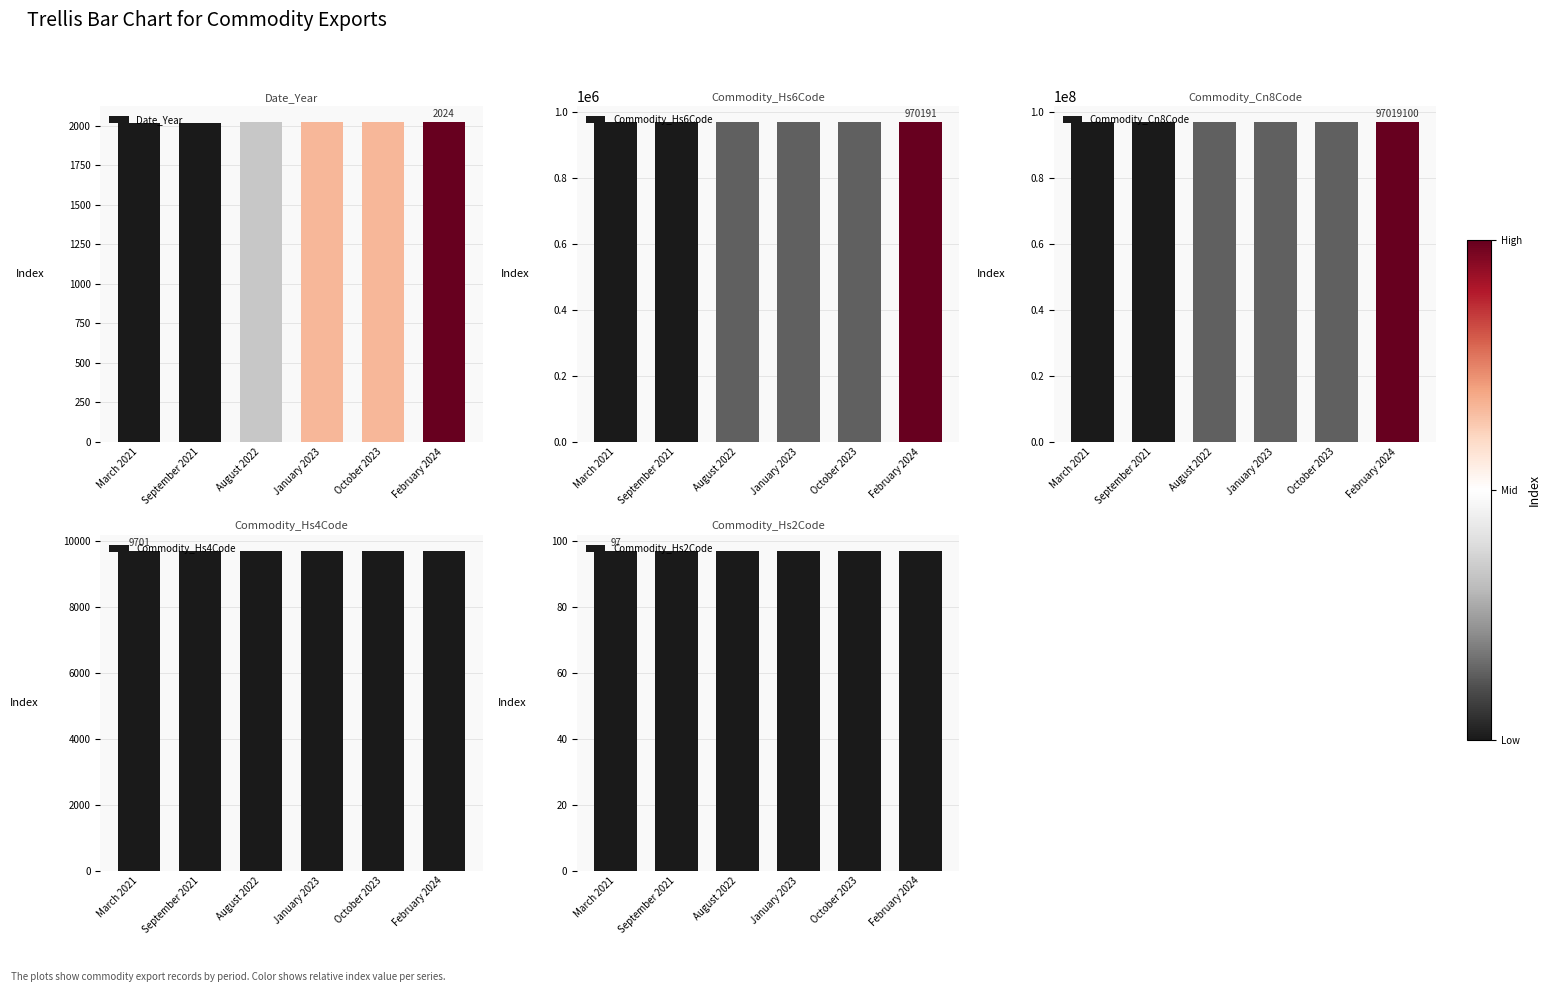

What is the difference between the highest and lowest values at March 2021?

97010903